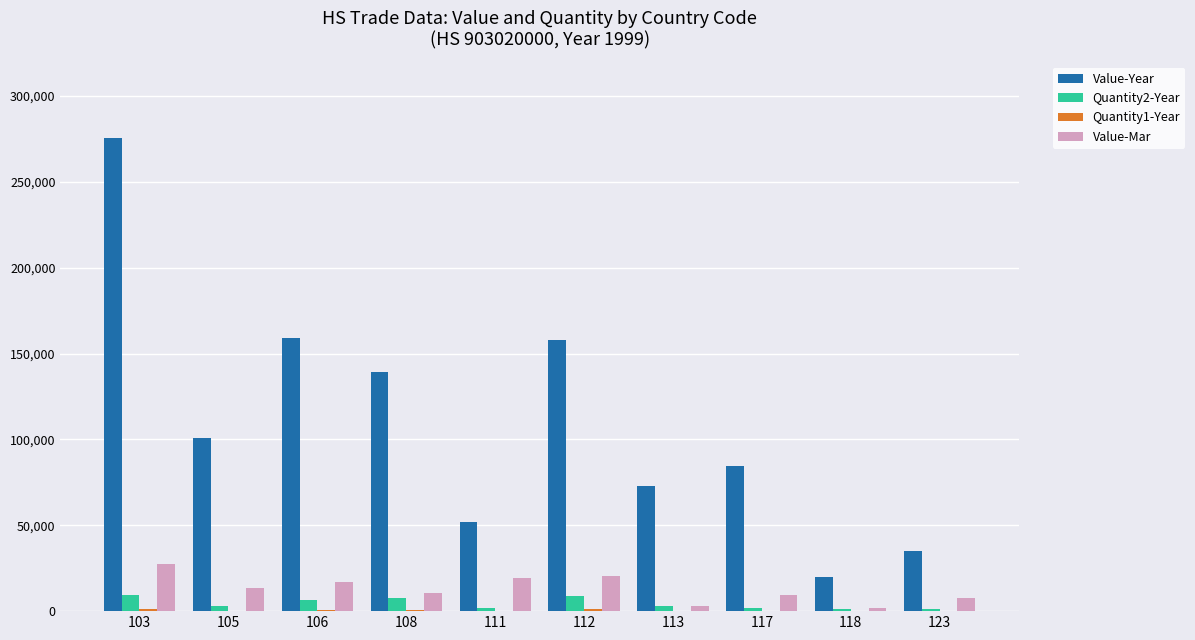

The value of Value-Year at 111 is 52089. True or false?

True